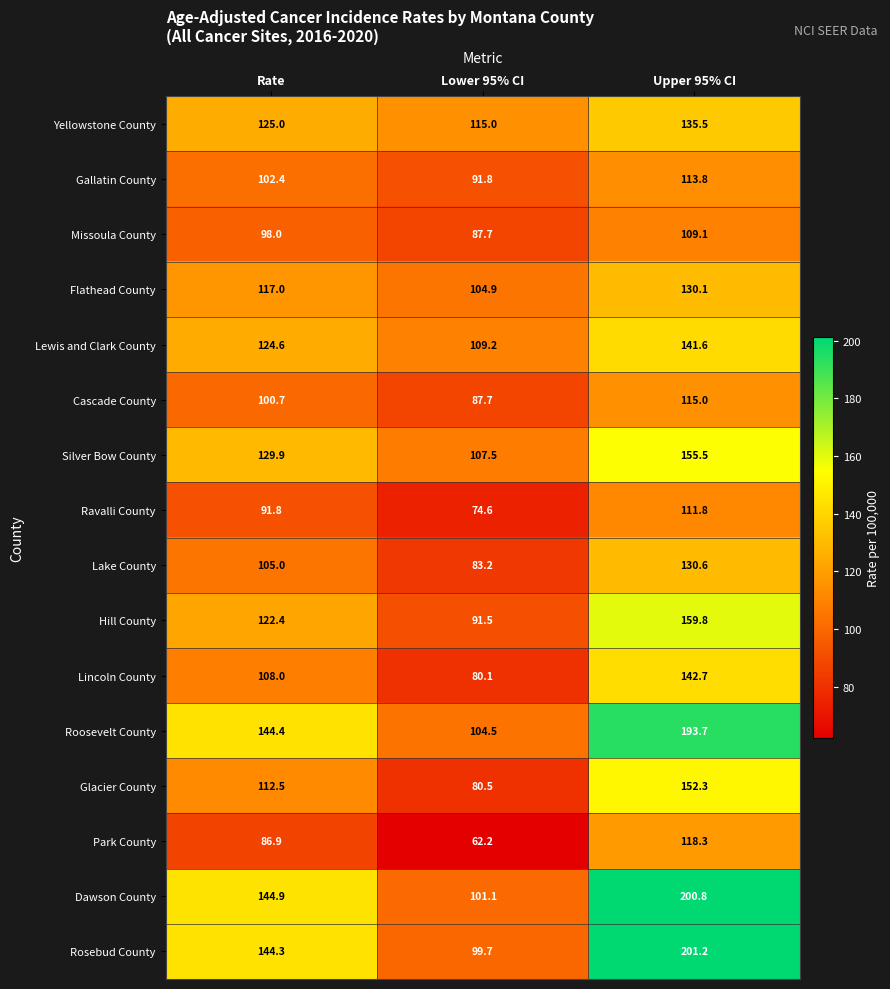

What is the approximate value of Lake County at Upper 95% CI?

130.6